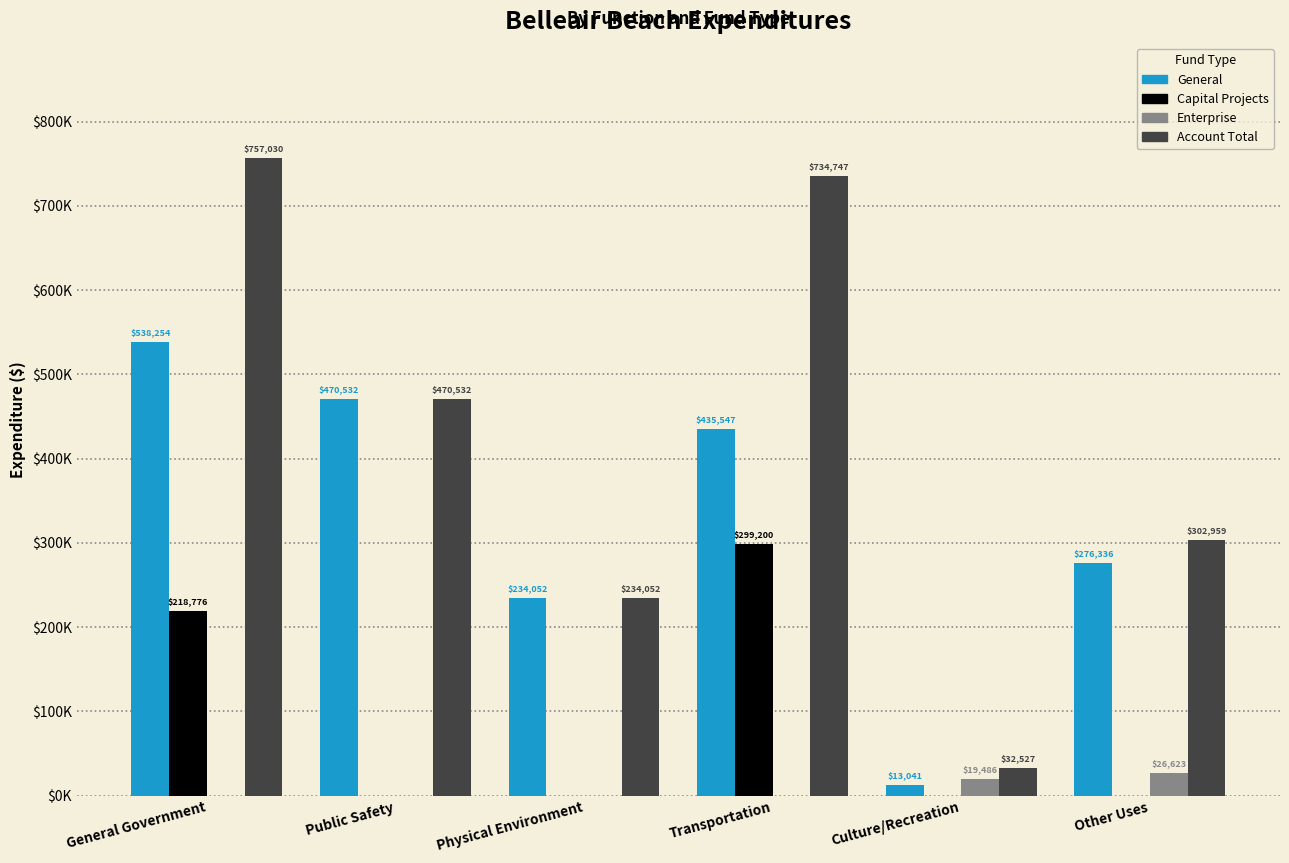

Count the Capital Projects values in the range 0 to 218776.

5